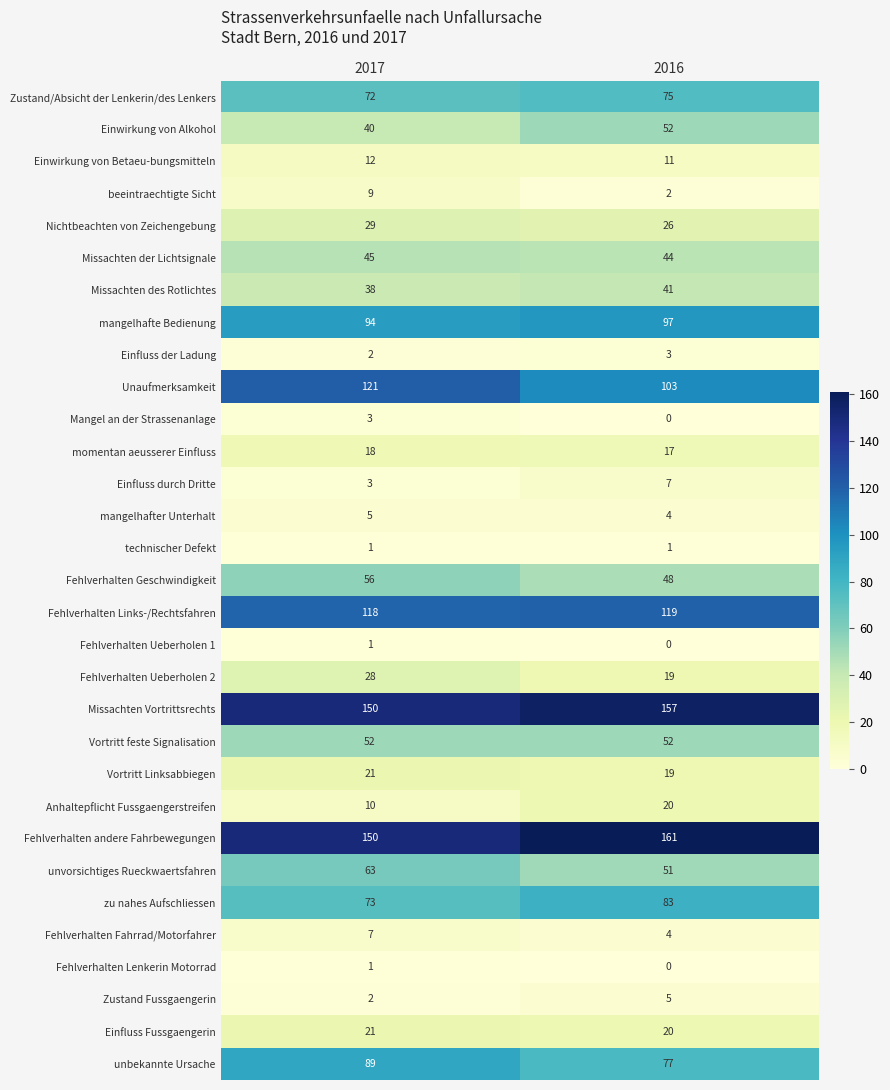

What is the difference between the highest and lowest values at 2016?

161